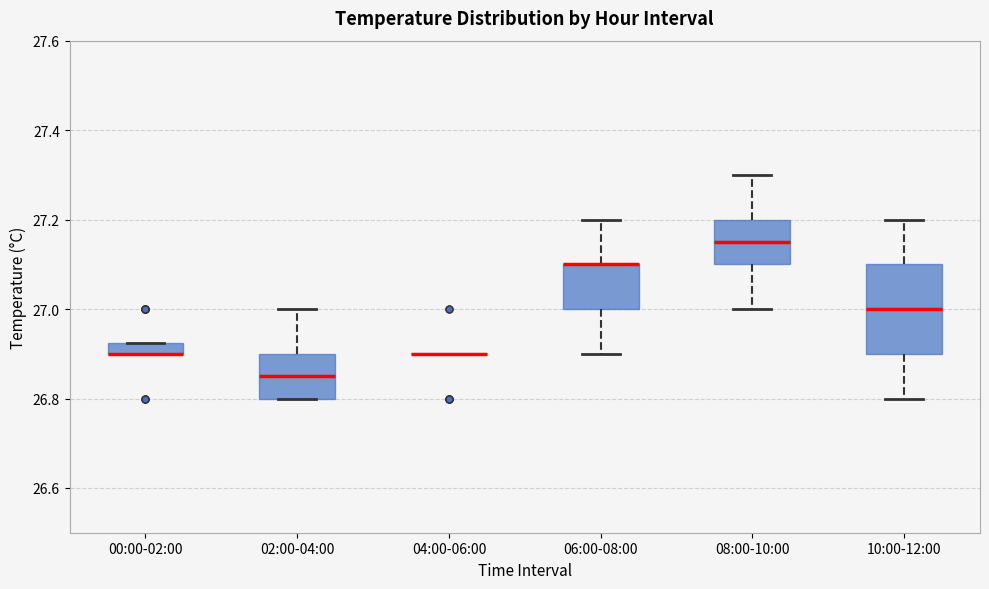

Which box is the tallest, from its lower edge to its upper edge?

10:00-12:00